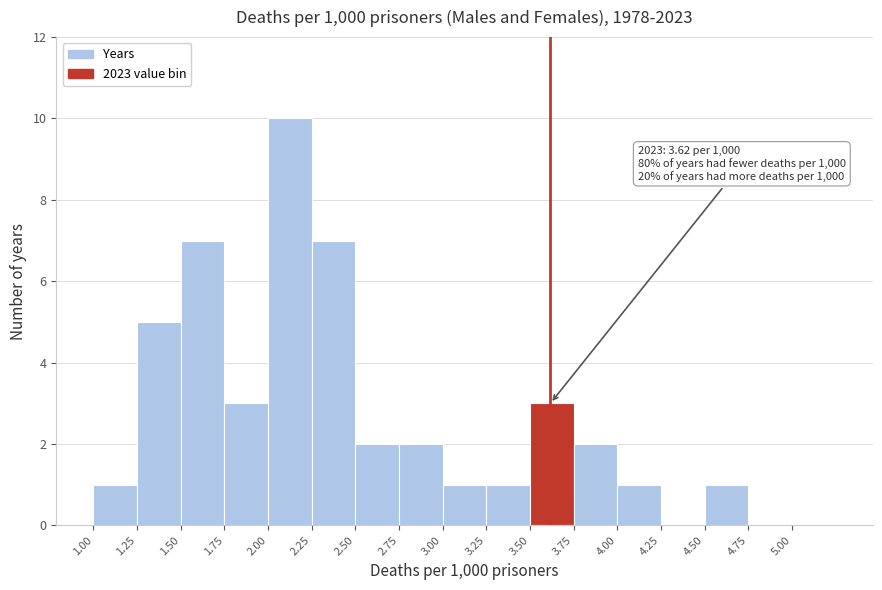

Over which range of the x-axis is the bar tallest?

2.00 to 2.25